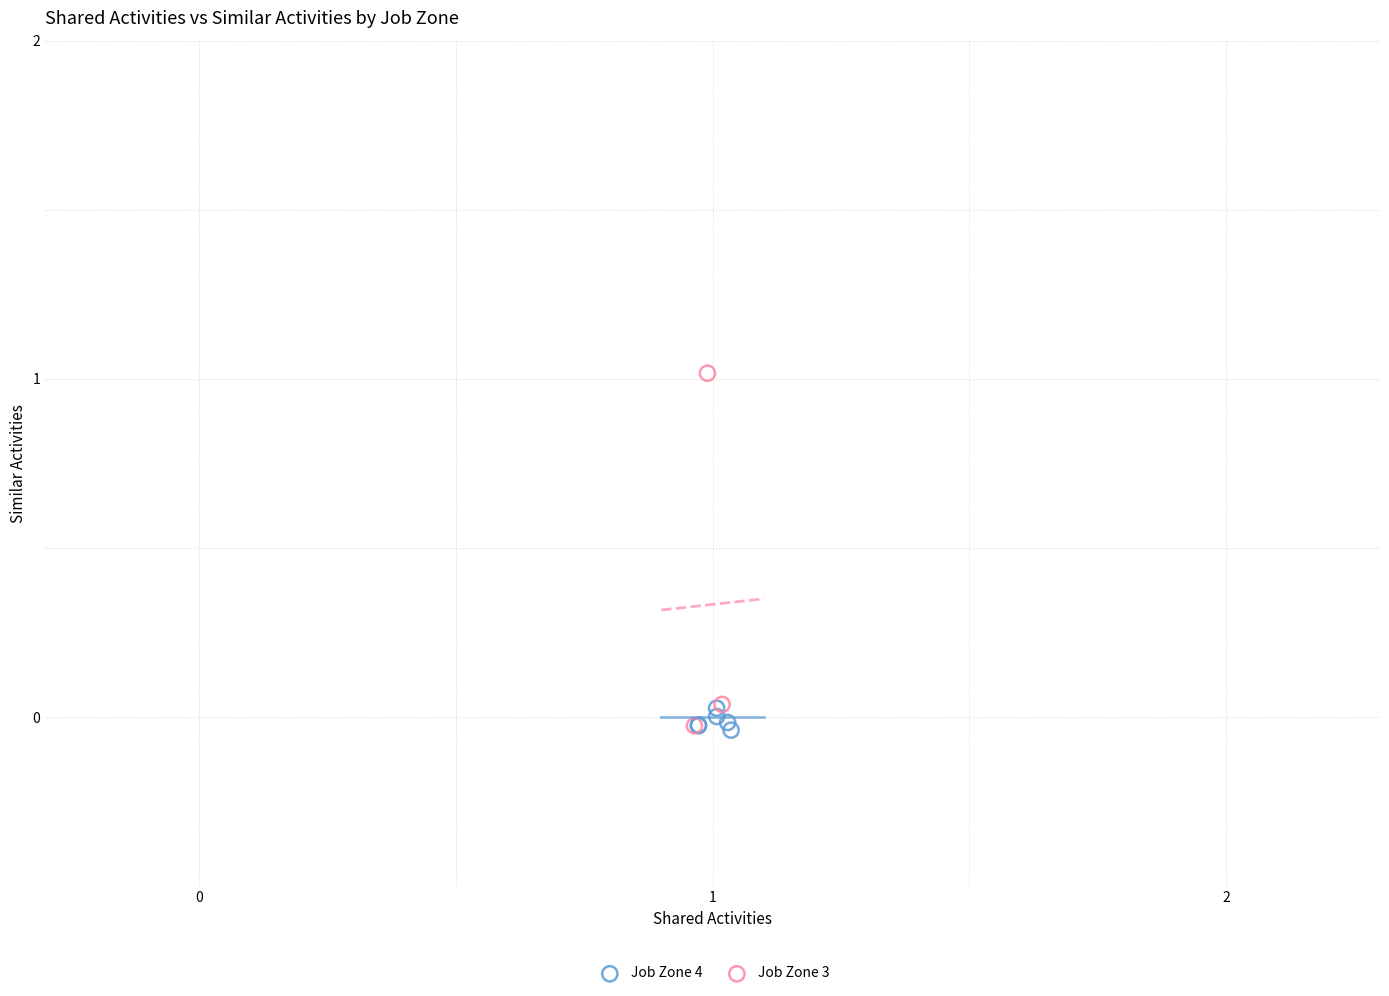

What are all the series names shown in the legend?

Job Zone 4, Job Zone 3